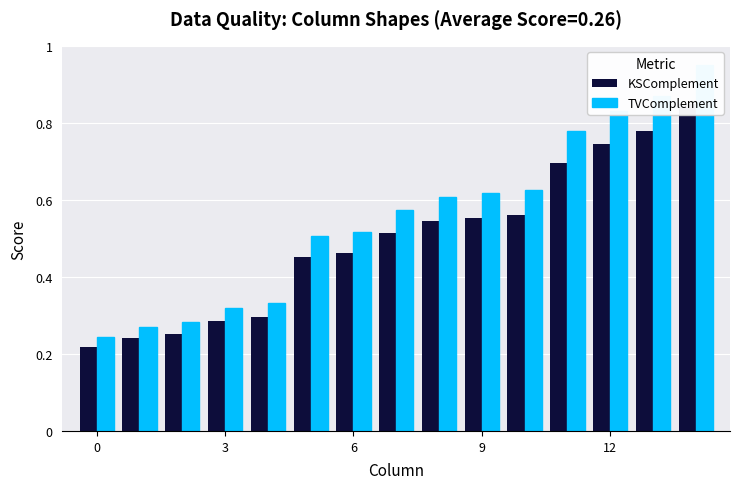

At how many categories does at least one series exceed 0?

15